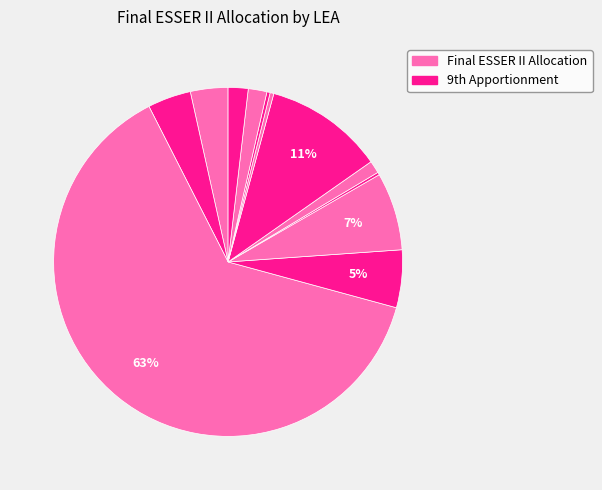

Is there a majority slice in this chart?

Yes